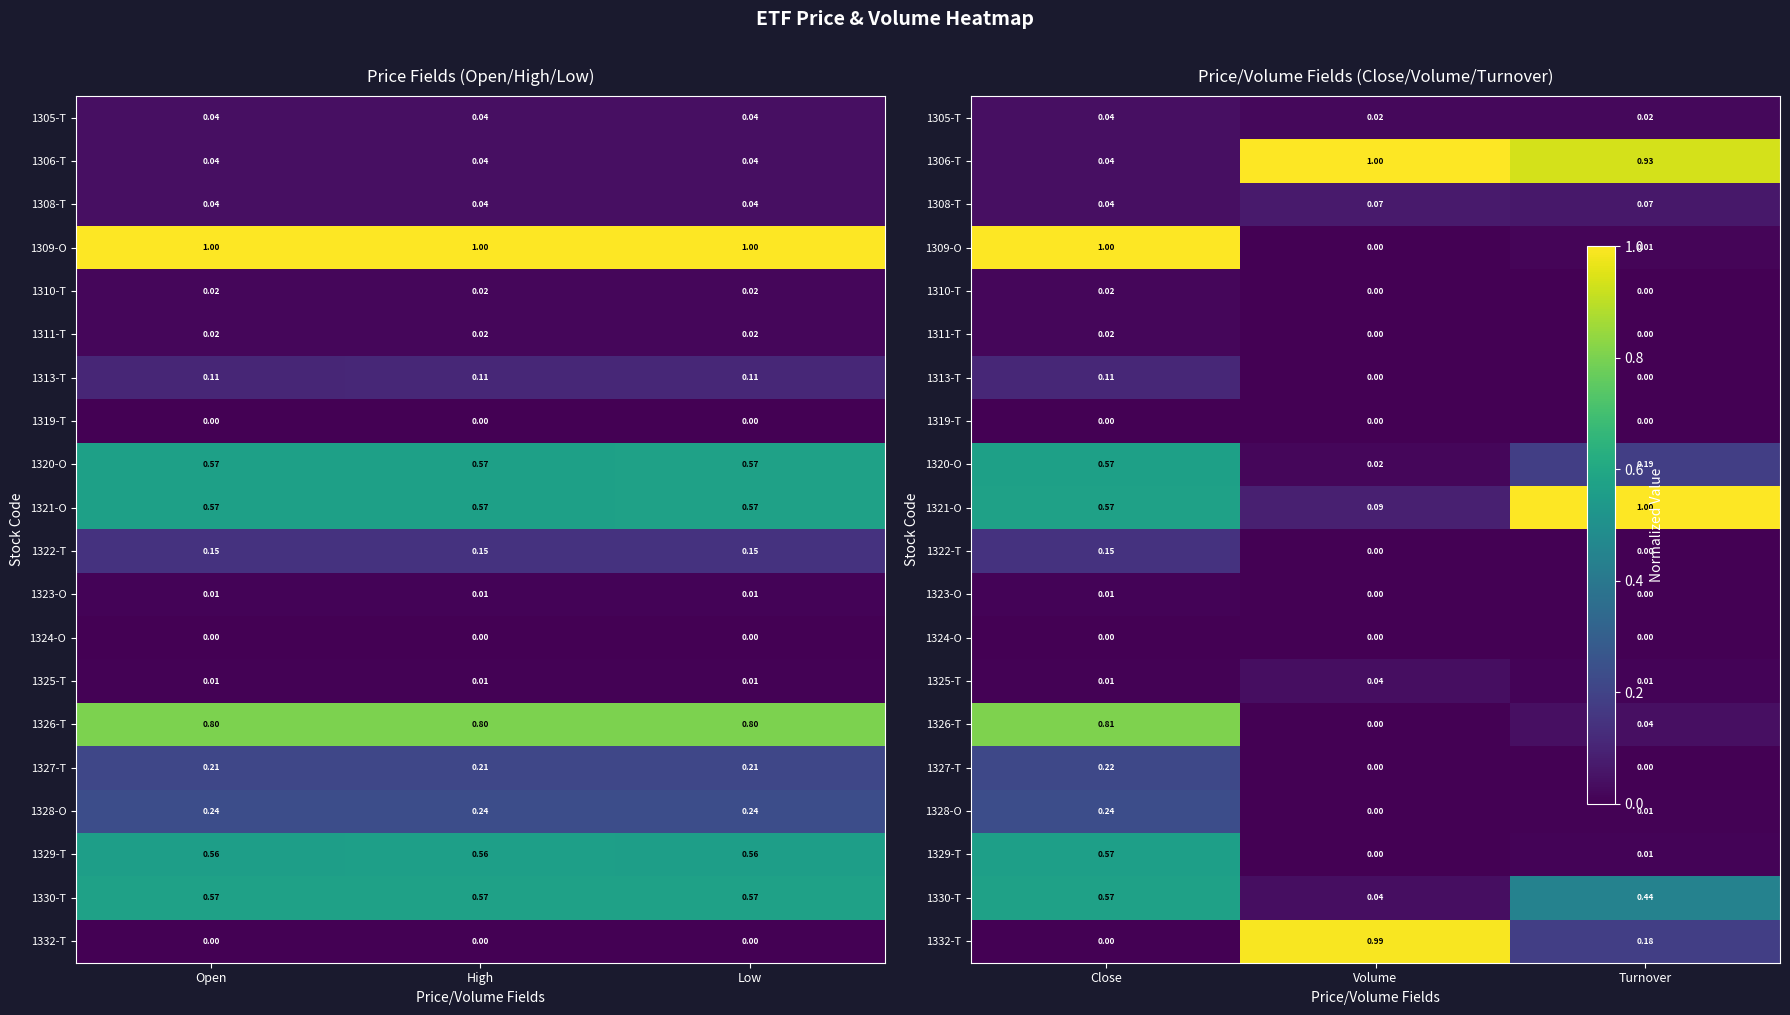

True or false: 1319-T has a value of 0.0 at Volume.

True